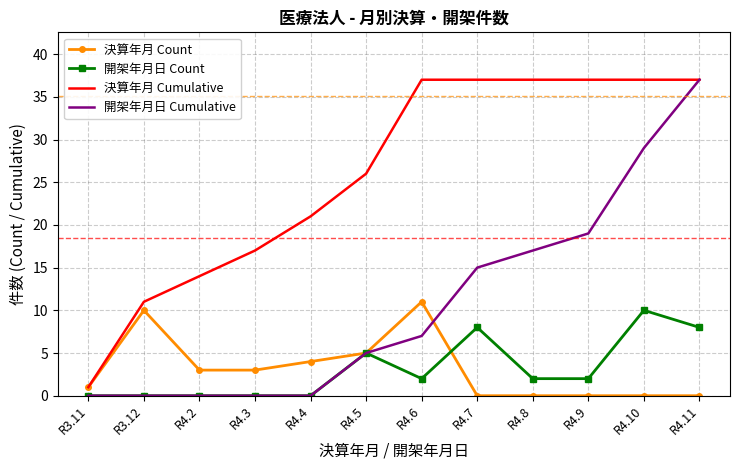

At which category is the sum across all series the highest?

R4.11